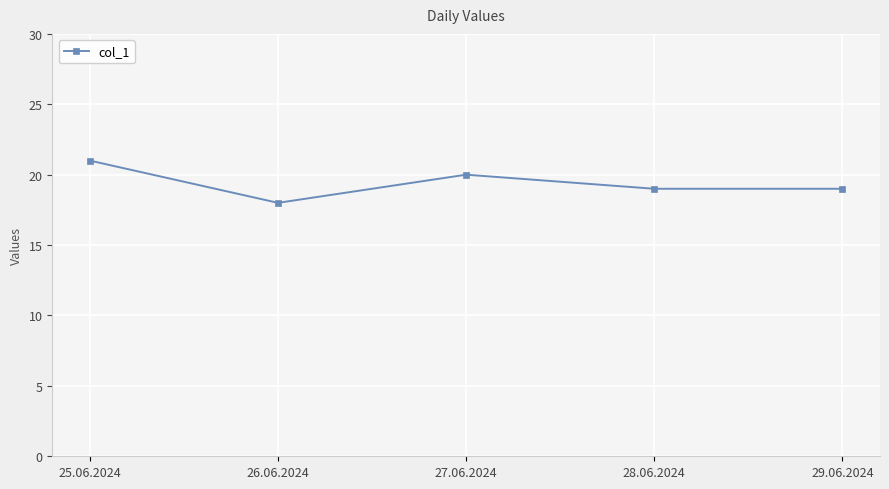

Between 29.06.2024 and 25.06.2024, which is larger?

25.06.2024